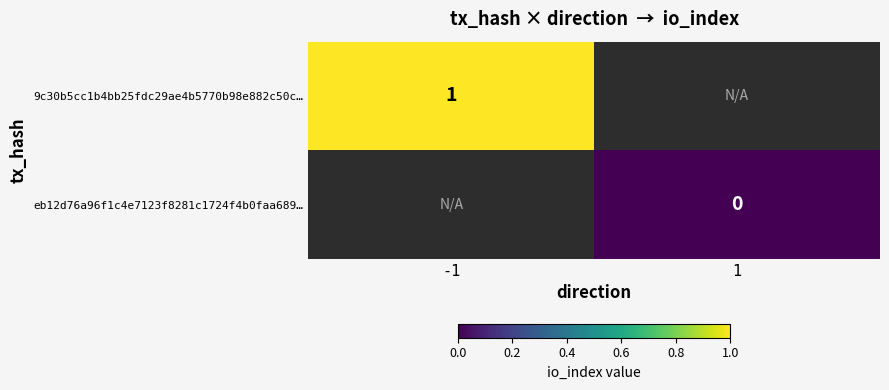

Which label corresponds to the largest value in the chart?

-1